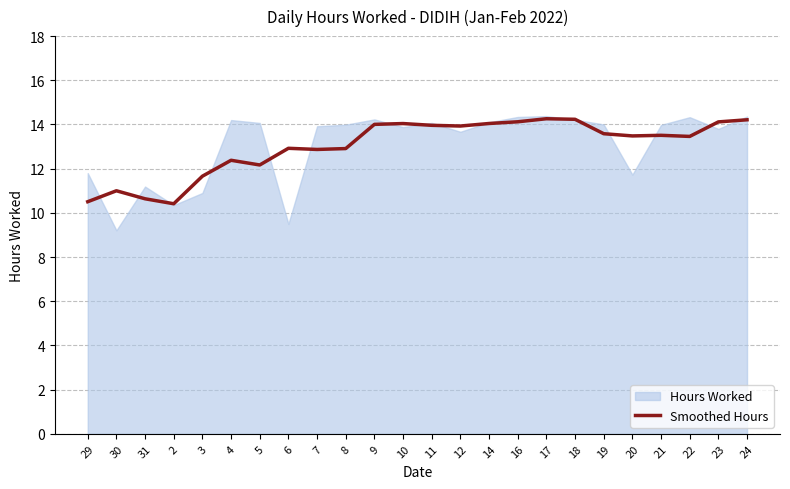

What is the average value?

13.0